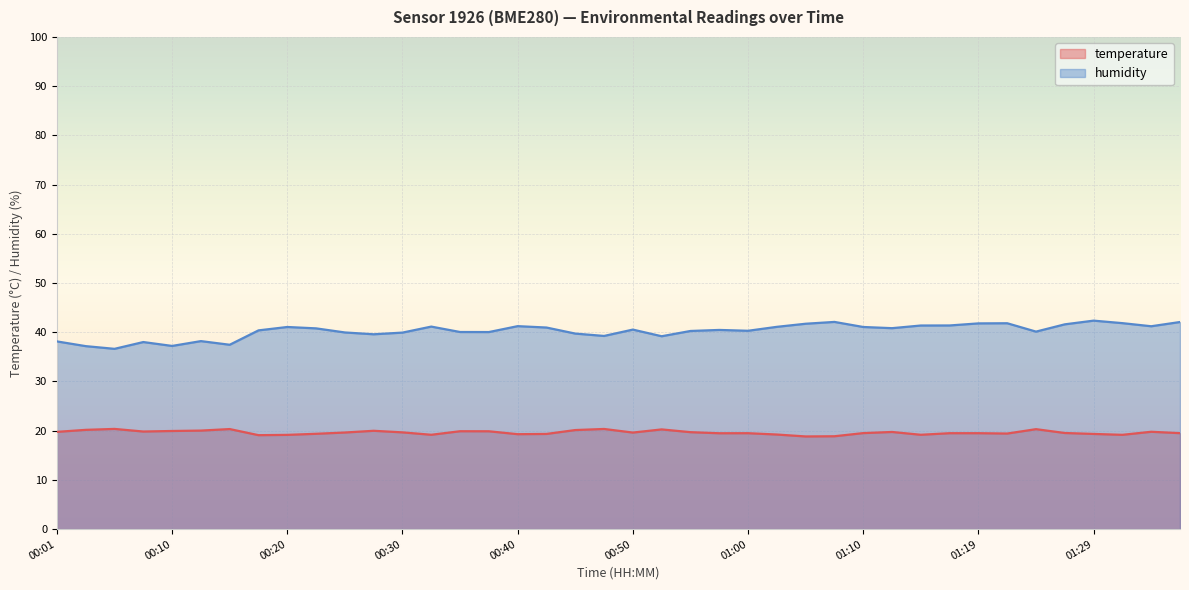

Reading left to right, what are all the values shown in this chart?

temperature: 00:01=19.8	00:03=20.2	00:06=20.4	00:08=19.8	00:10=19.9	00:13=20.0	00:15=20.3	00:18=19.1	00:20=19.1	00:23=19.4	00:25=19.6	00:28=20.0	00:30=19.7	00:33=19.2	00:35=19.9	00:37=19.9	00:40=19.3	00:42=19.3	00:45=20.1	00:47=20.4	00:50=19.6	00:52=20.3	00:55=19.7	00:57=19.5	01:00=19.5	01:02=19.2	01:05=18.8	01:07=18.9	01:10=19.5	01:12=19.7	01:14=19.2	01:17=19.5	01:19=19.5	01:22=19.4	01:24=20.3	01:27=19.5	01:29=19.3	01:32=19.2	01:34=19.8	01:37=19.5
humidity: 00:01=38.1	00:03=37.2	00:06=36.6	00:08=38.0	00:10=37.2	00:13=38.2	00:15=37.5	00:18=40.4	00:20=41.1	00:23=40.8	00:25=40.0	00:28=39.6	00:30=39.9	00:33=41.1	00:35=40.0	00:37=40.0	00:40=41.2	00:42=41.0	00:45=39.7	00:47=39.2	00:50=40.5	00:52=39.2	00:55=40.3	00:57=40.5	01:00=40.3	01:02=41.1	01:05=41.7	01:07=42.1	01:10=41.1	01:12=40.8	01:14=41.4	01:17=41.4	01:19=41.8	01:22=41.8	01:24=40.1	01:27=41.6	01:29=42.4	01:32=41.9	01:34=41.2	01:37=42.1